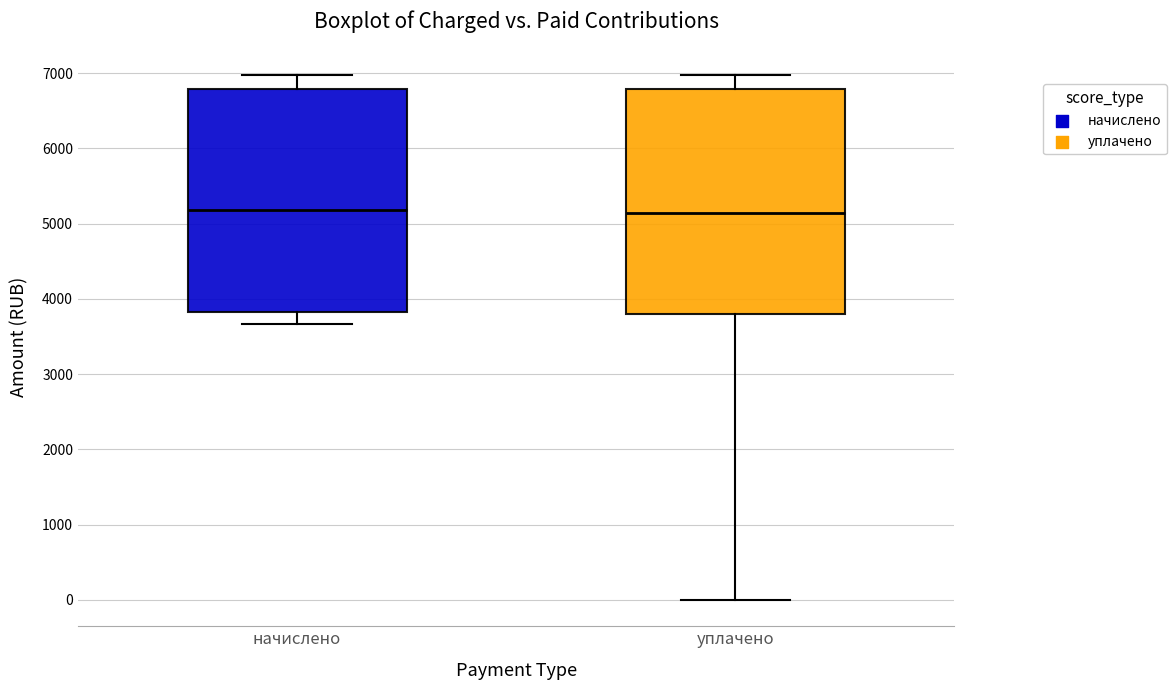

Reading left to right, transcribe this box plot: for each box, give where its median line is, the range the box spans, and where its two whiskers end, as read against the y-axis. The values are not printed on the chart, so give them approximately, as read against the axis.

начислено: median 5200, box 3800 to 6800, whiskers 3700 to 7000
уплачено: median 5100, box 3800 to 6800, whiskers 0 to 7000